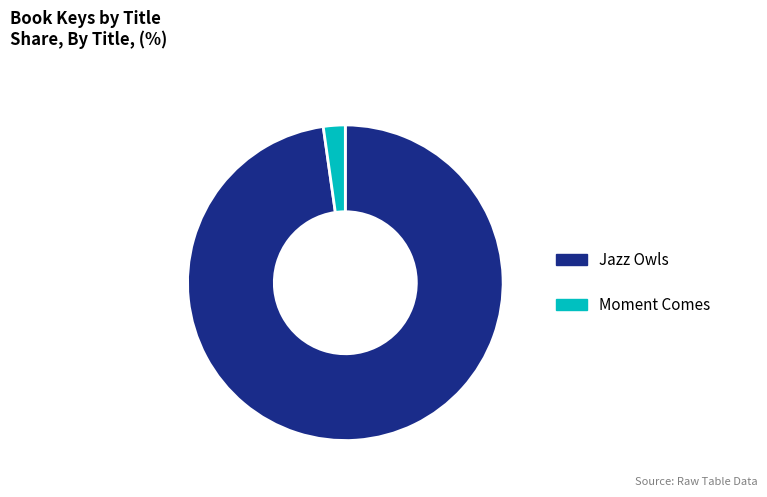

What is the ratio of the value at Jazz Owls to the value at Moment Comes?

43.7